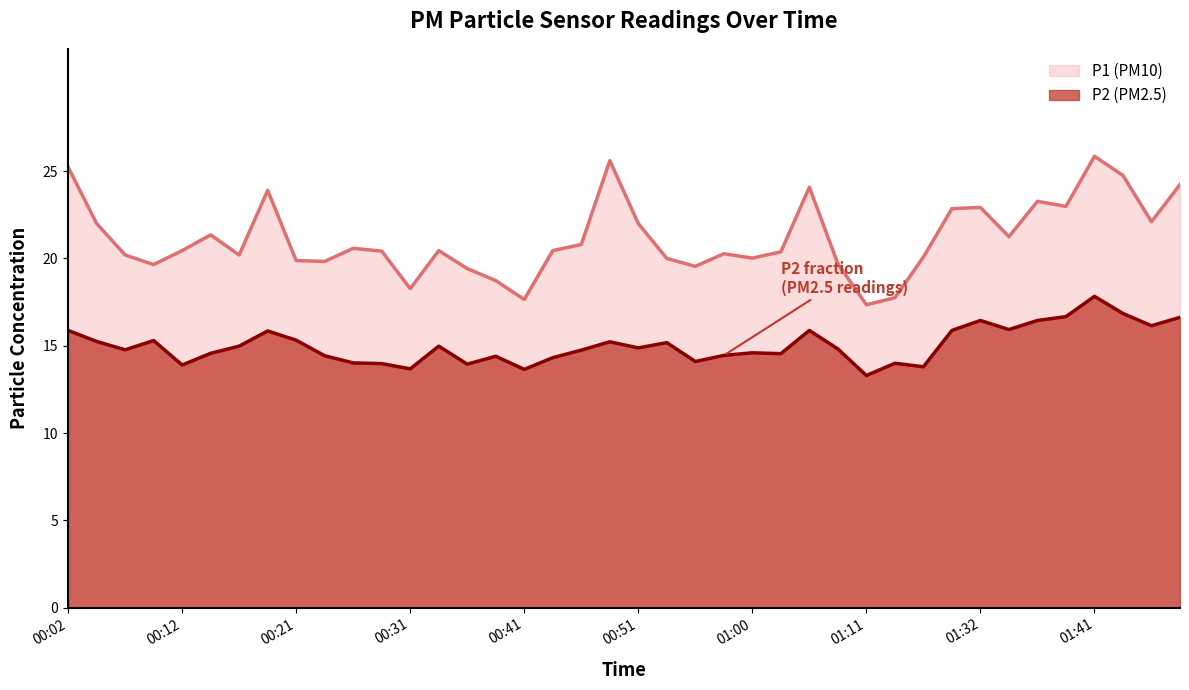

At which category is the sum across all series the highest?

01:41